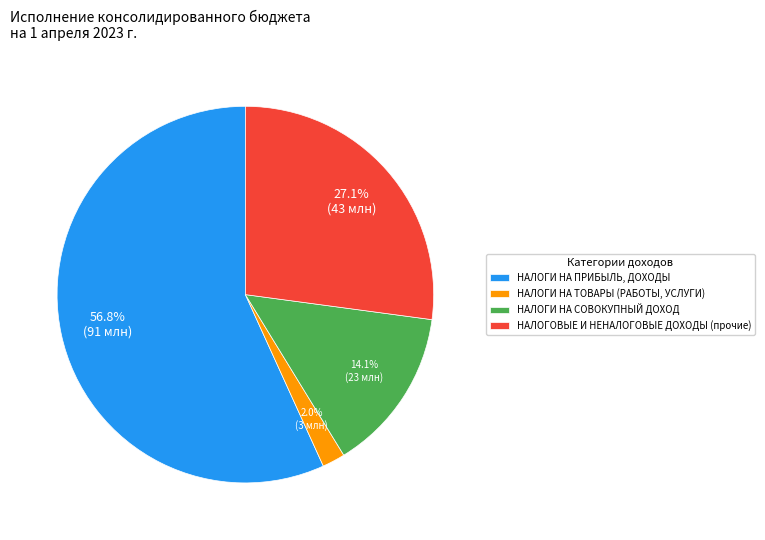

To the nearest percent, what is the combined percentage of НАЛОГИ НА ПРИБЫЛЬ, ДОХОДЫ and НАЛОГИ НА СОВОКУПНЫЙ ДОХОД?

71%